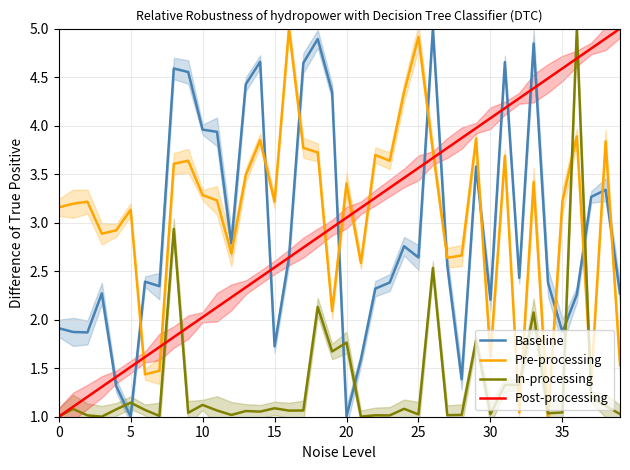

Which series has the widest spread of values?

Baseline